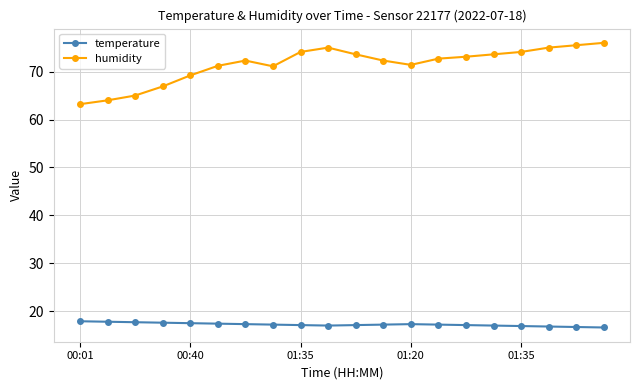

Count the number of categories in the chart.

20